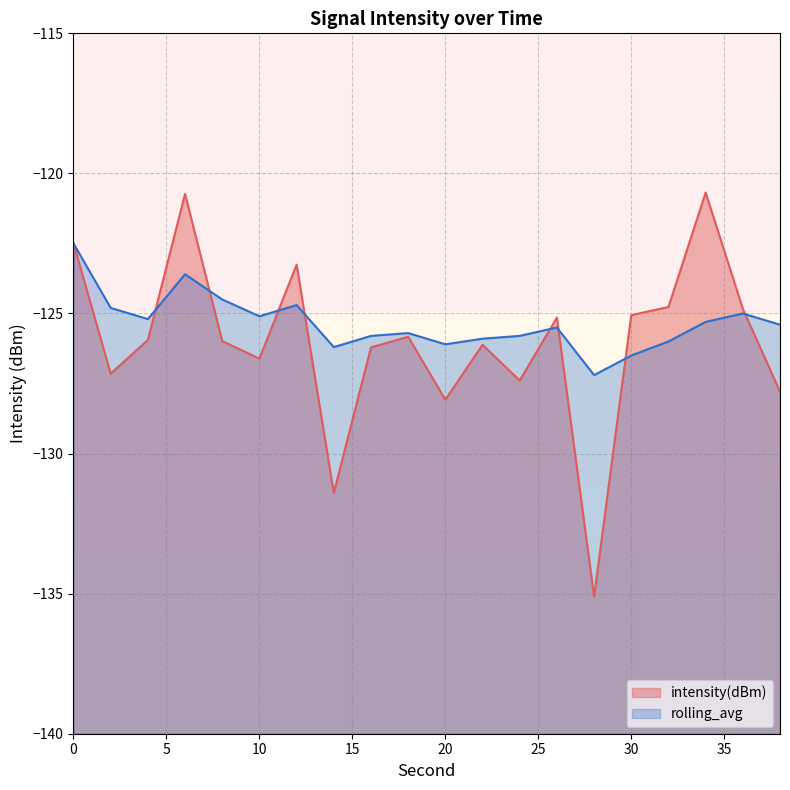

What is the difference between the highest and lowest values at 4?

0.7